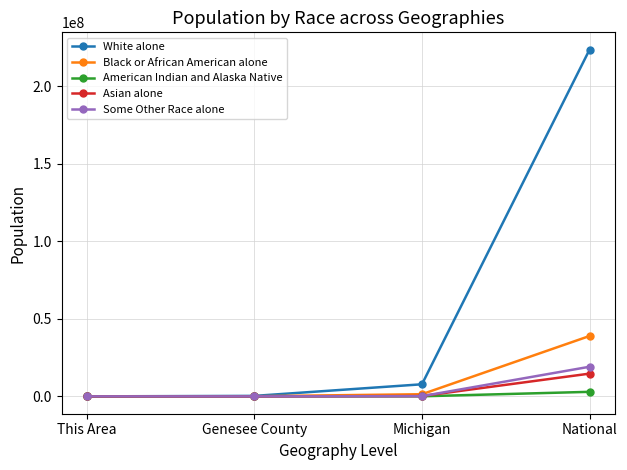

What is the highest value of the White alone series?

223553265